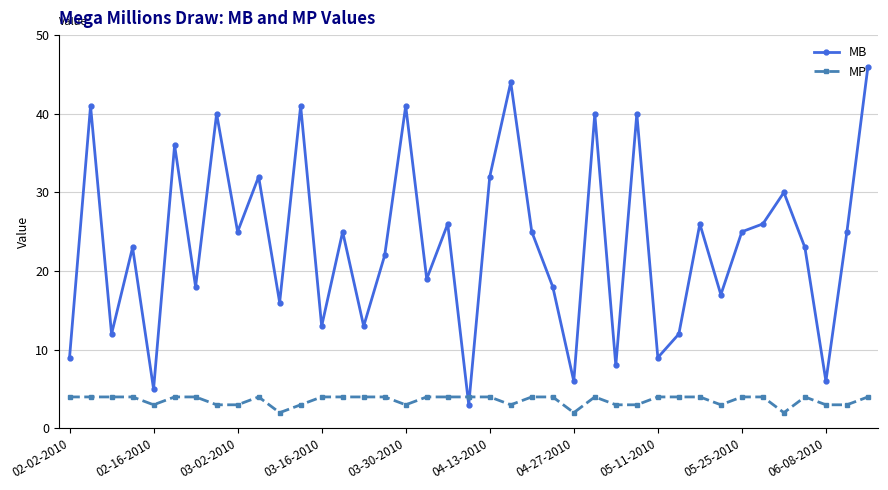

Count the number of categories in the chart.

39